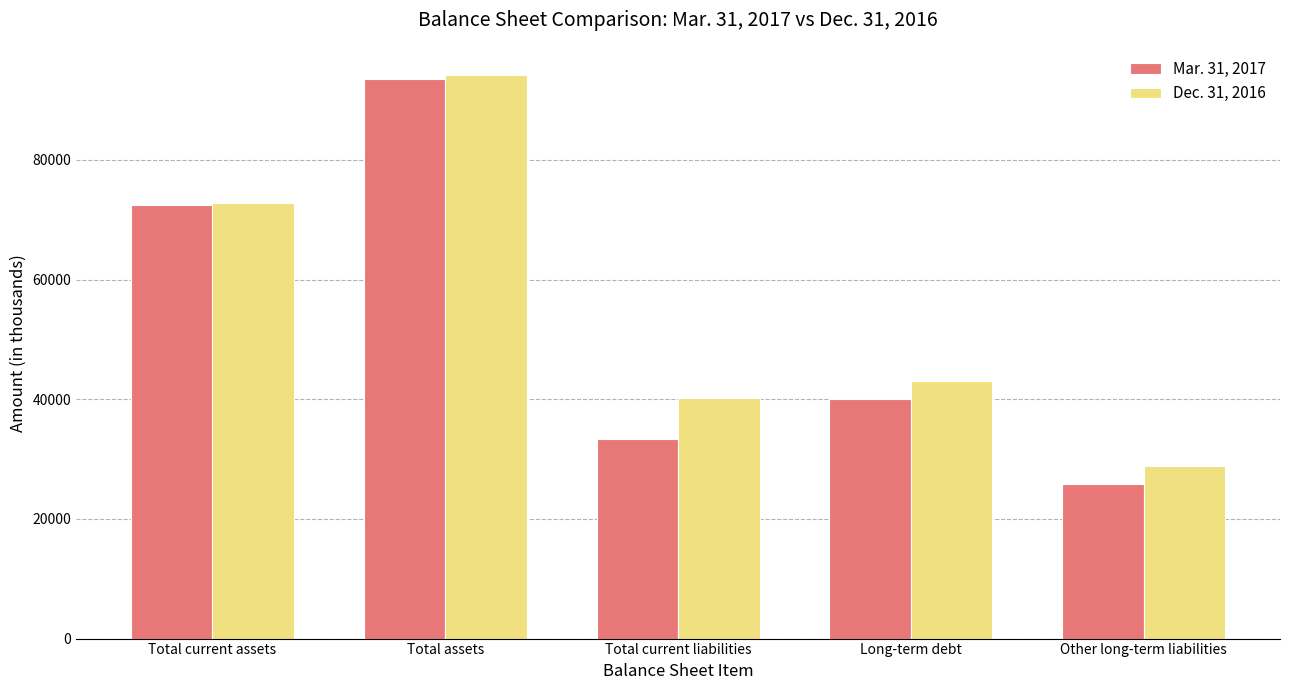

How many values in the Dec. 31, 2016 series are below 43092?

2